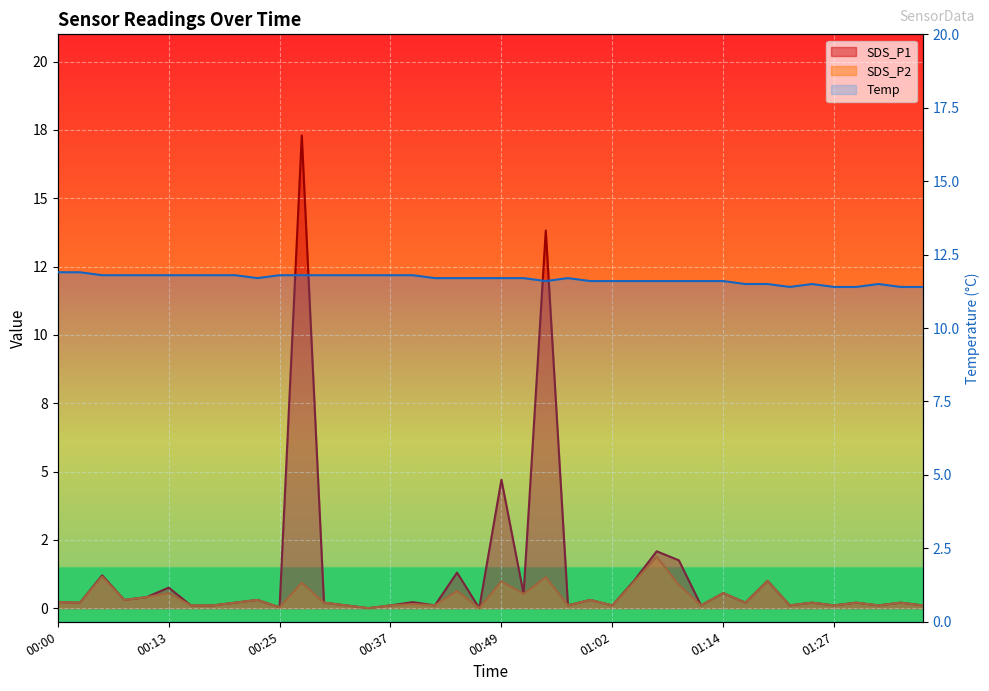

What is the total value across all series at 01:07?

15.6